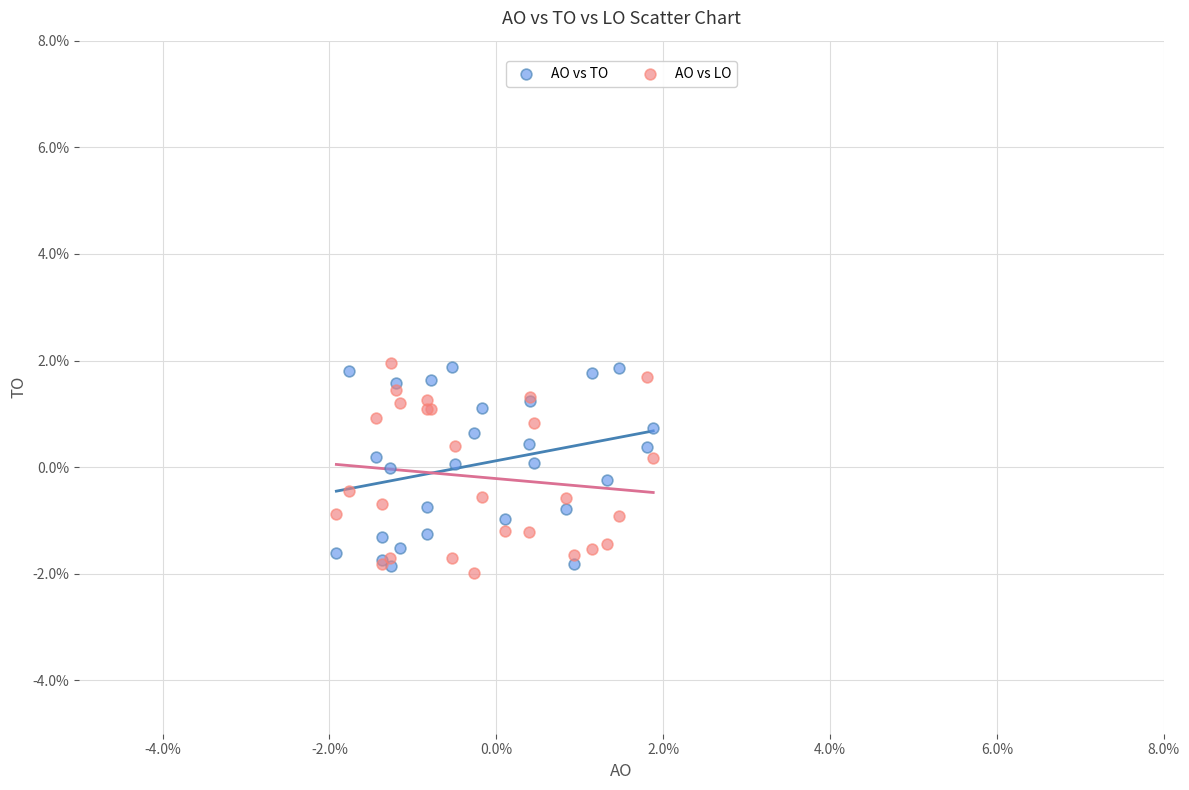

Which series contains the lowest Y value?

AO vs LO